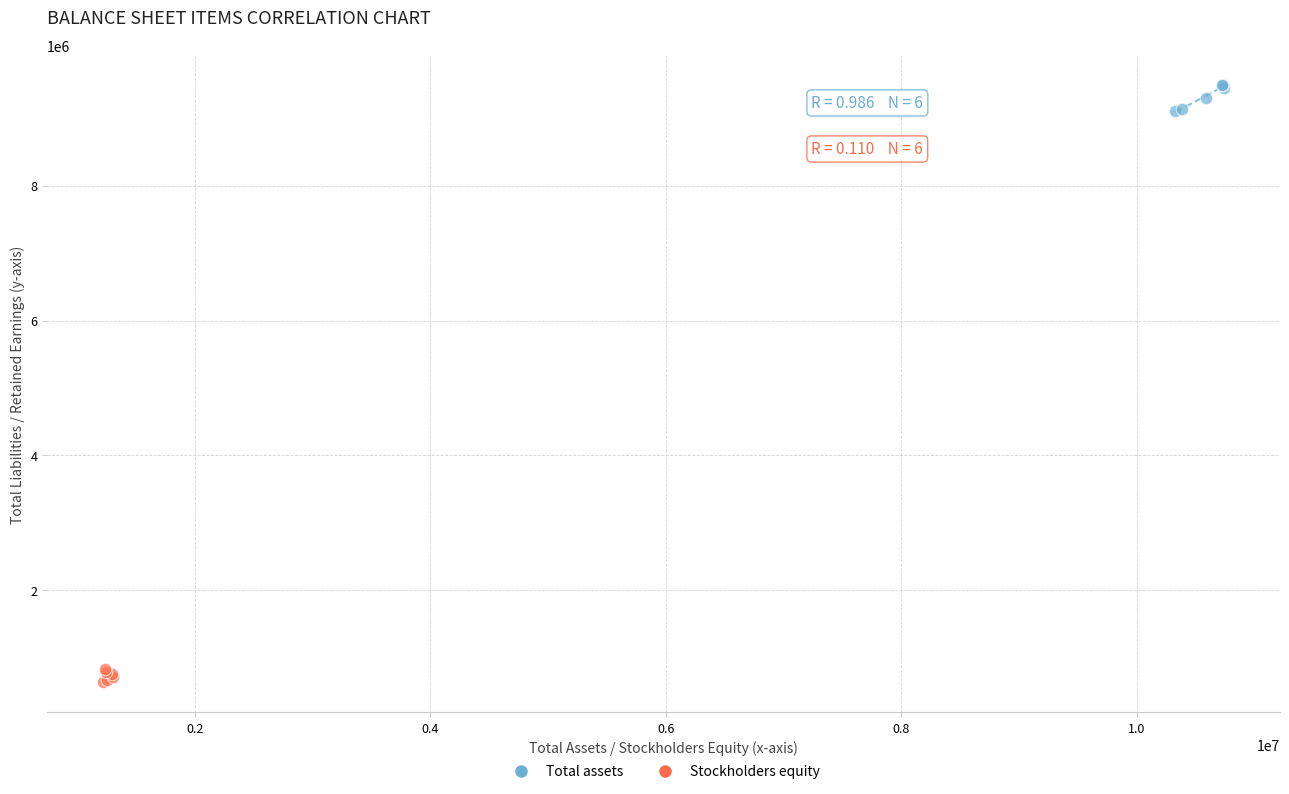

Which series contains the lowest Y value?

Stockholders equity